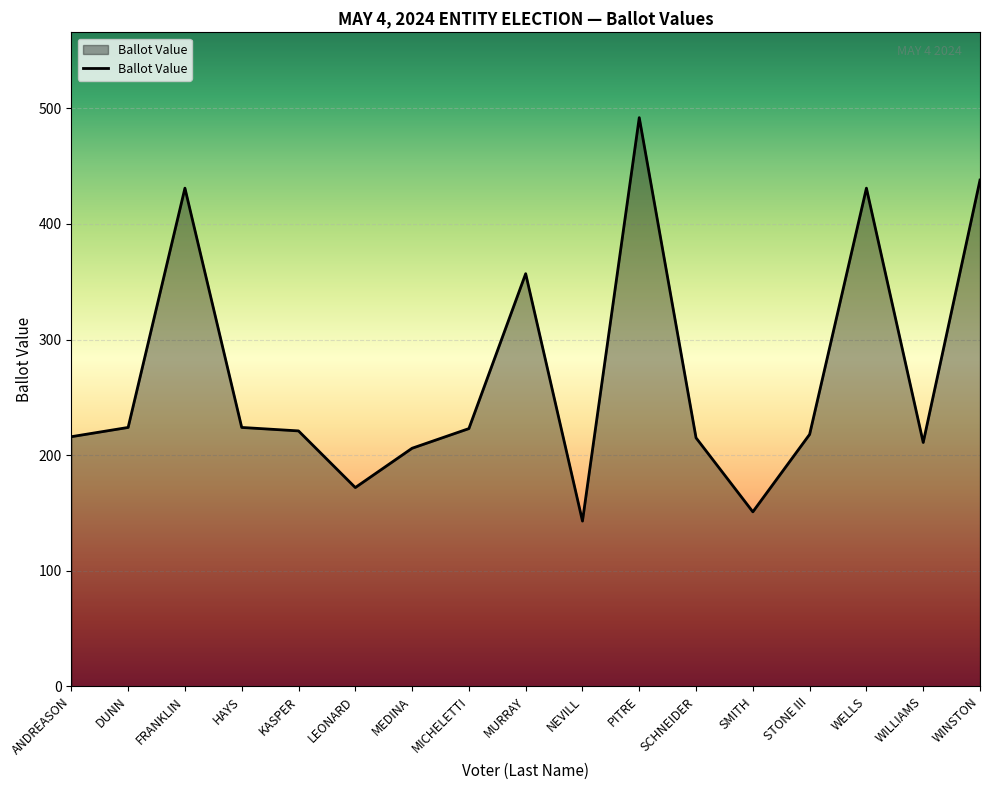

What is the average value?

269